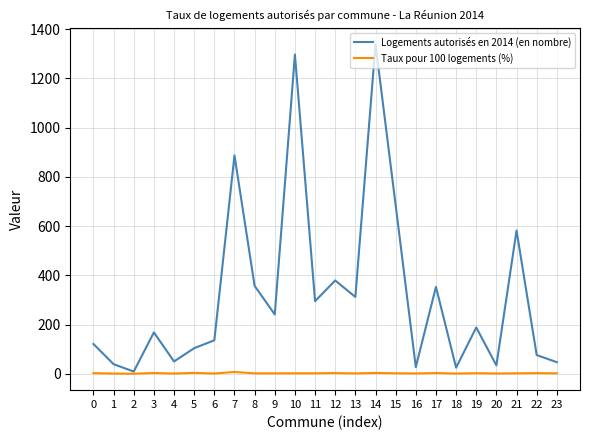

Count the number of data series in this chart.

2